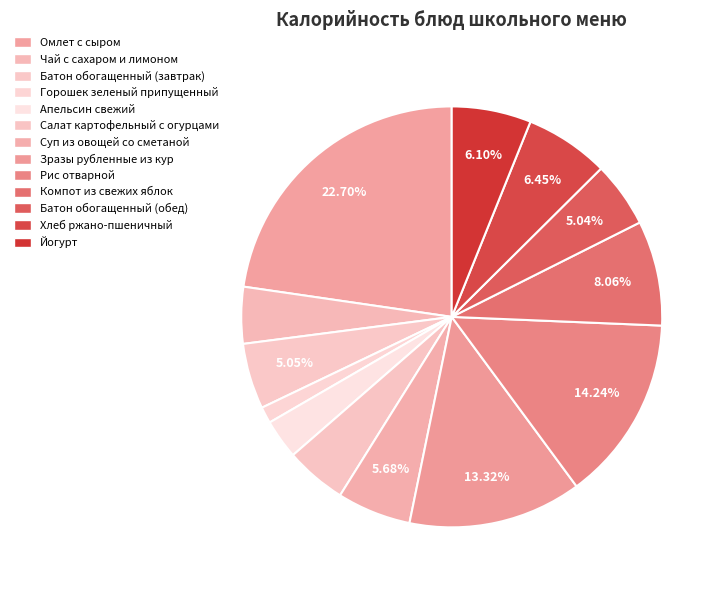

How many segments does this pie chart have?

13